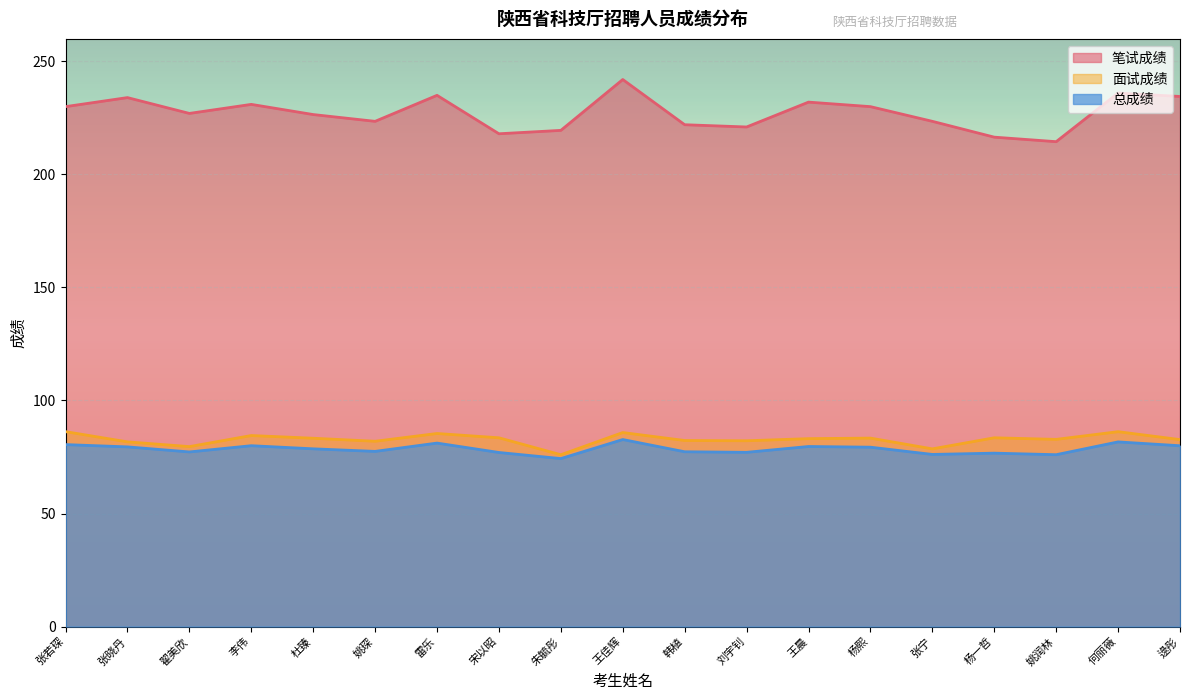

How many data points does each series have?

19